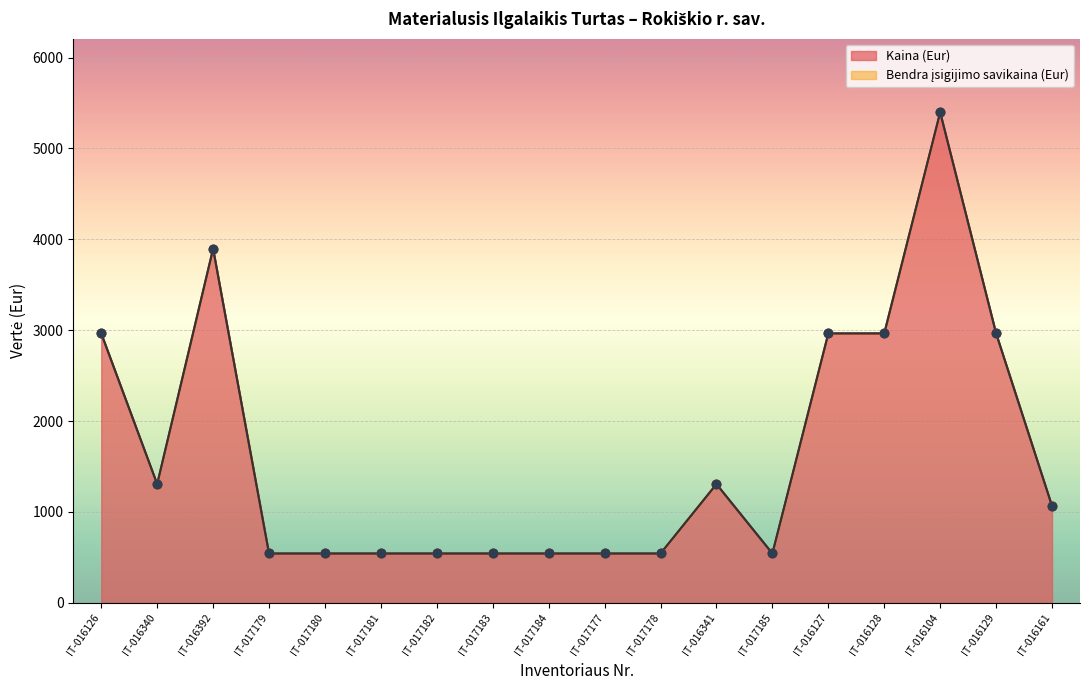

Which series has the largest total across all categories?

Bendra įsigijimo savikaina (Eur)